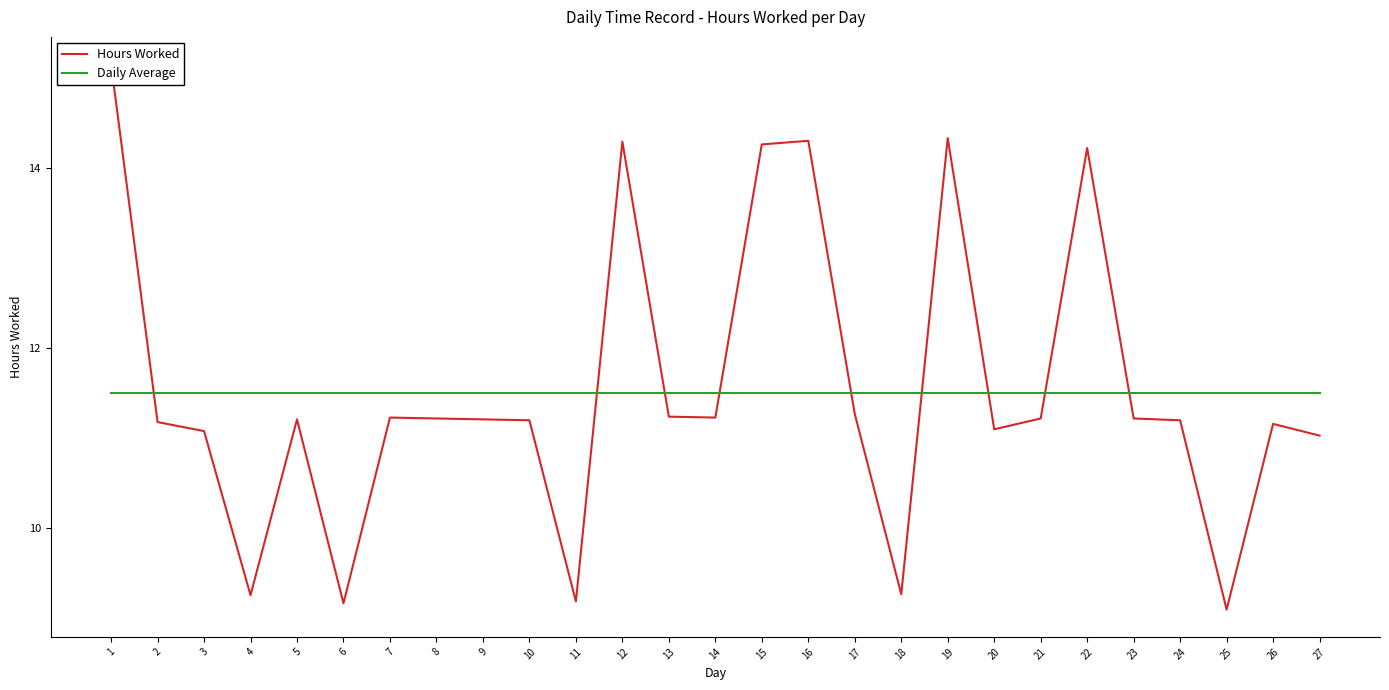

Which series has the widest spread of values?

Hours Worked